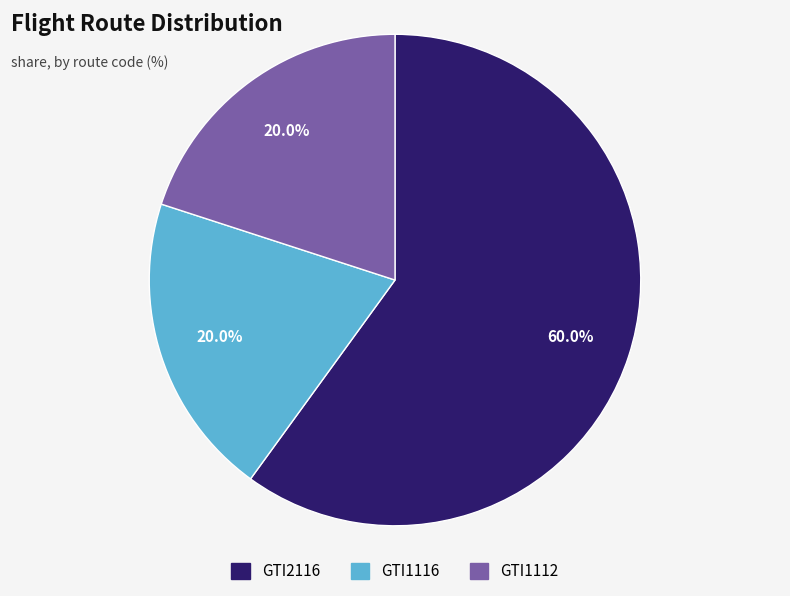

Which slice is the largest?

GTI2116